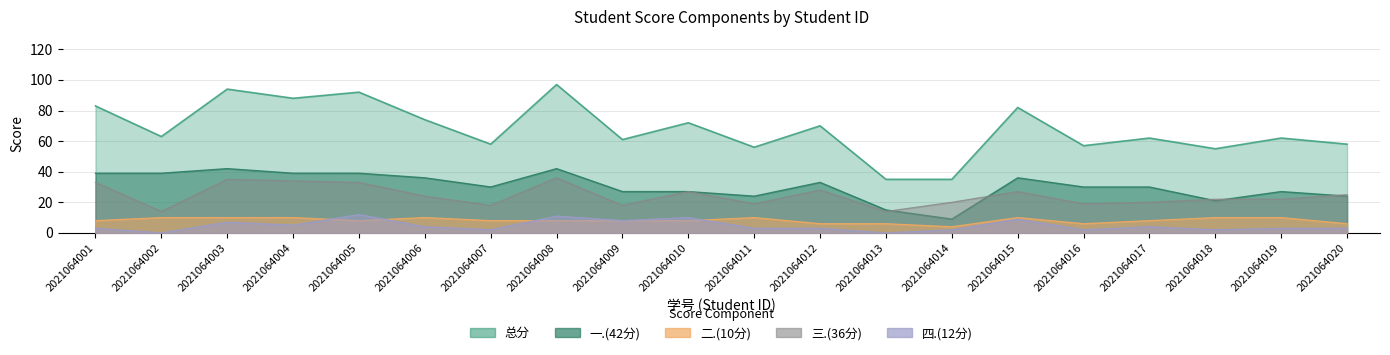

True or false: 总分 and 一.(42分) cross at least once.

False